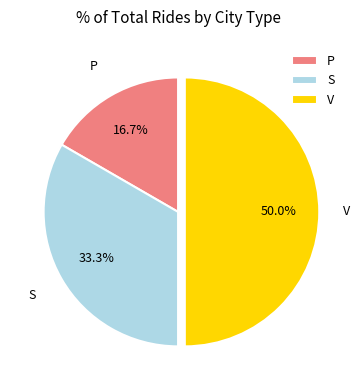

Is S the majority of the pie?

No